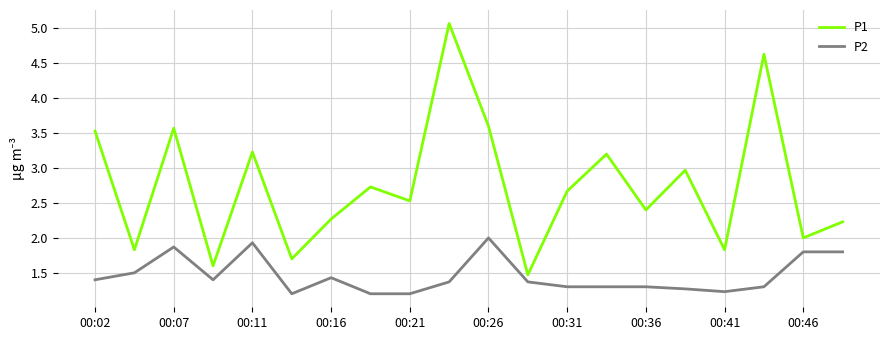

Which series has the widest spread of values?

P1